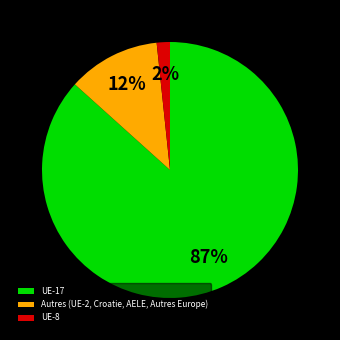

What is the smallest slice in the pie chart?

UE-8